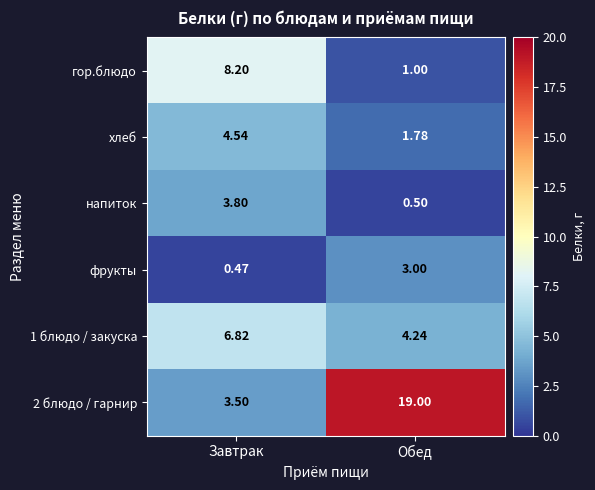

Which category has the lowest value in the фрукты series?

Завтрак